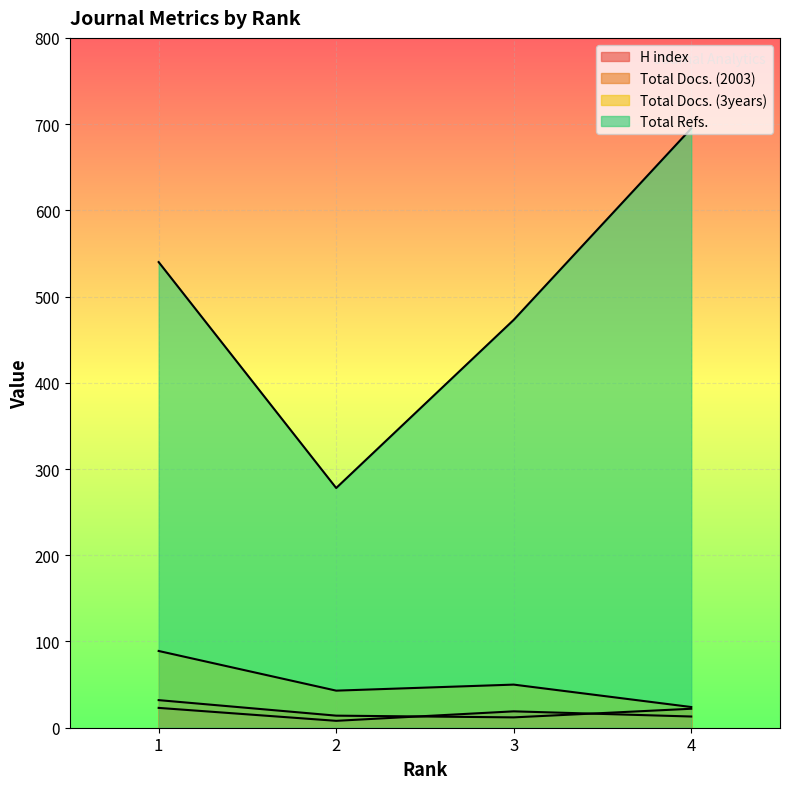

What is the difference between the highest and lowest values at 4?

682